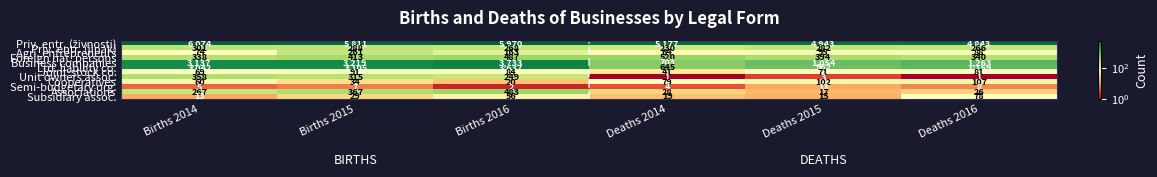

Is it true that Ltd. liability co. equals 3105 at Births 2015?

True